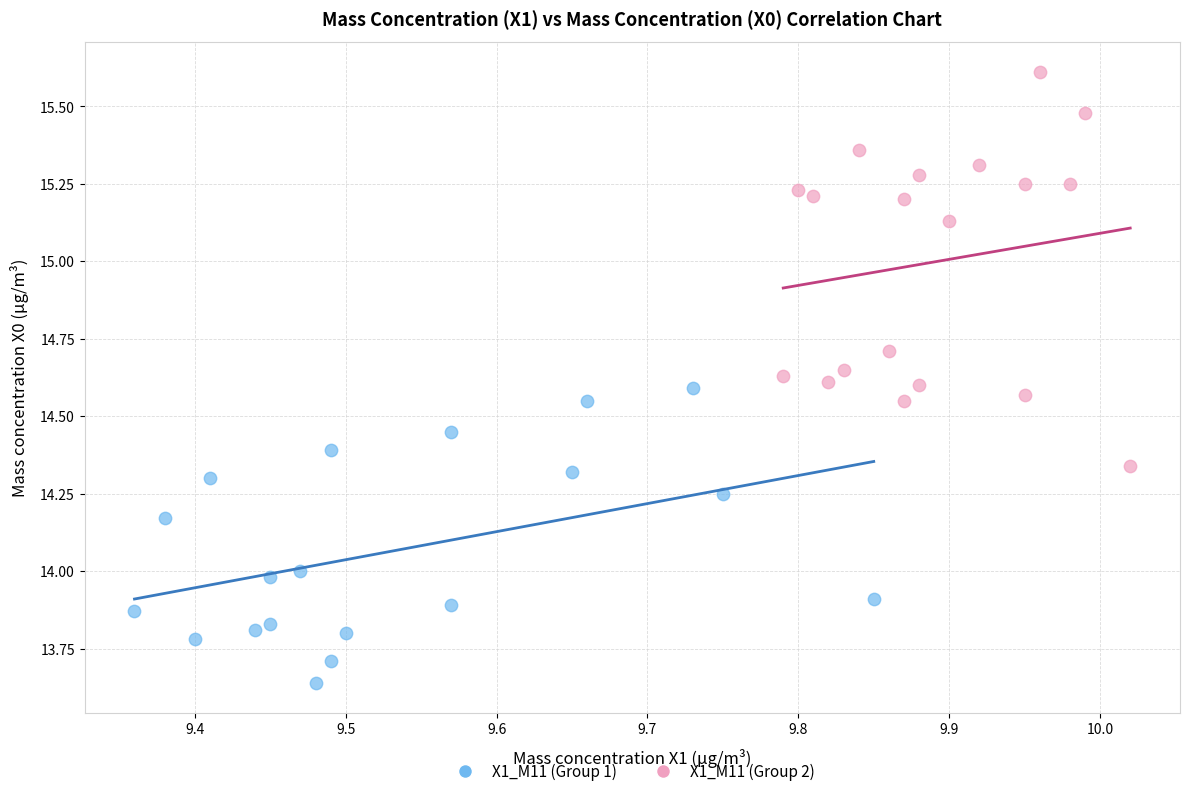

What are all the series names shown in the legend?

X1_M11 (Group 1), X1_M11 (Group 2)